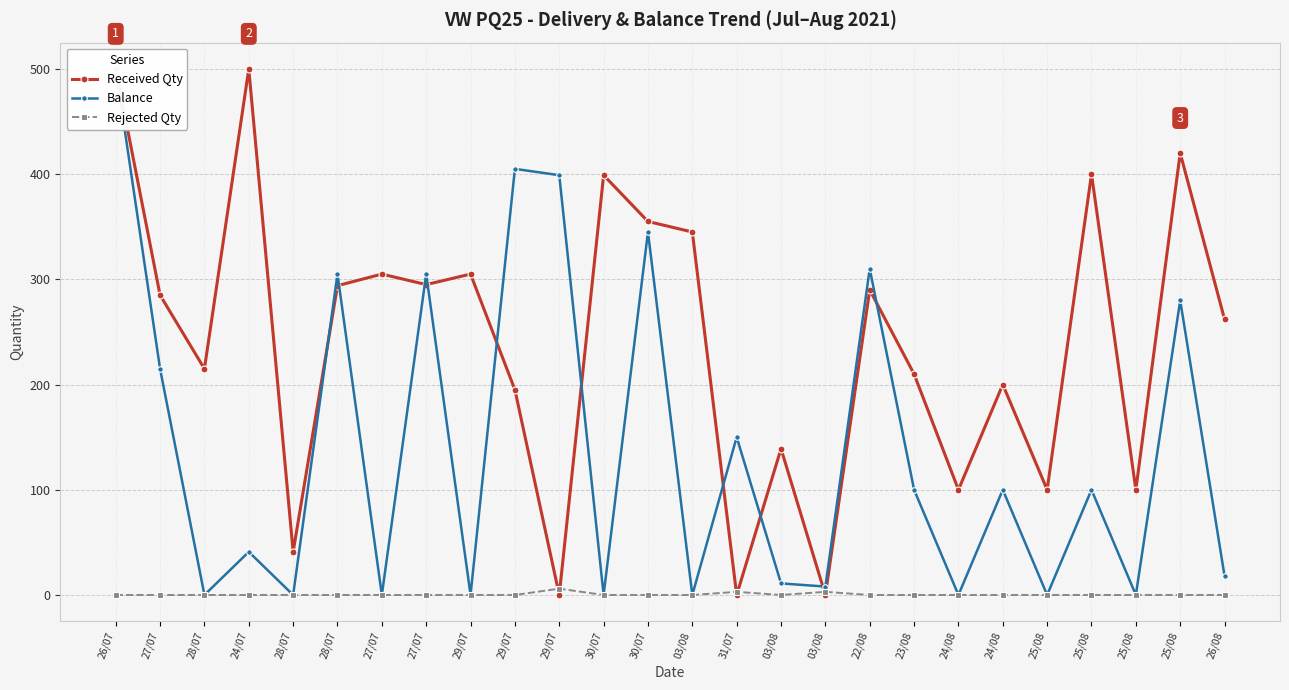

How many series are shown in this chart?

3